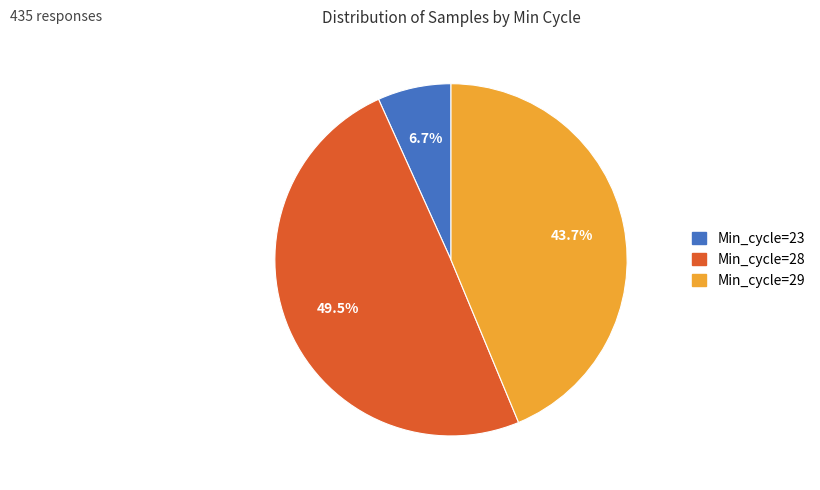

Is there any slice that represents more than half of the pie?

No